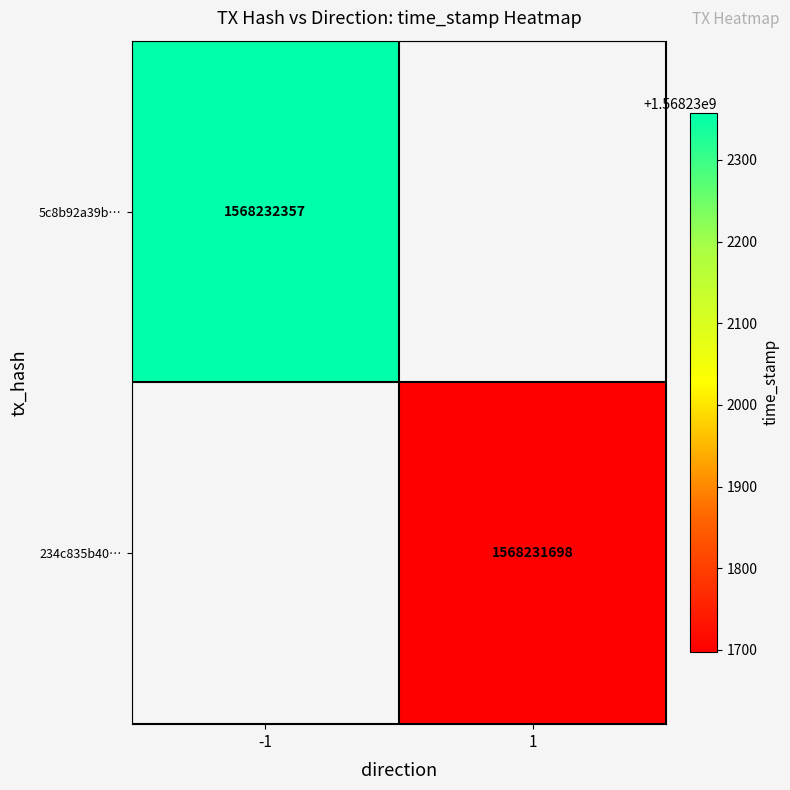

Count the number of categories in the chart.

2